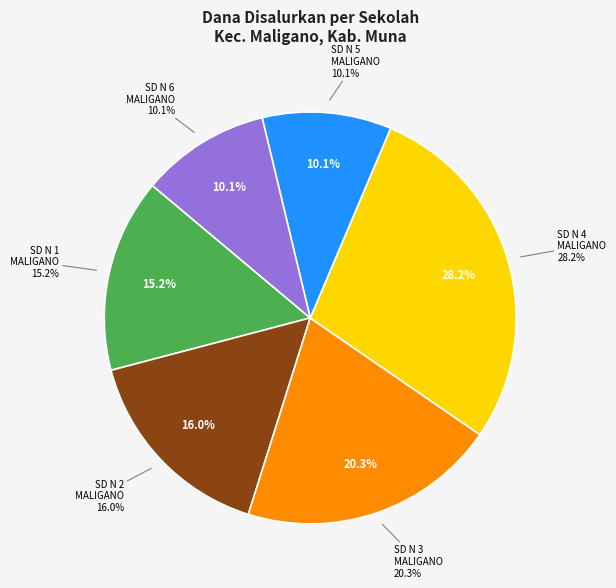

The SD NEGERI 3 MALIGANO slice represents 20% of the pie. True or false?

True